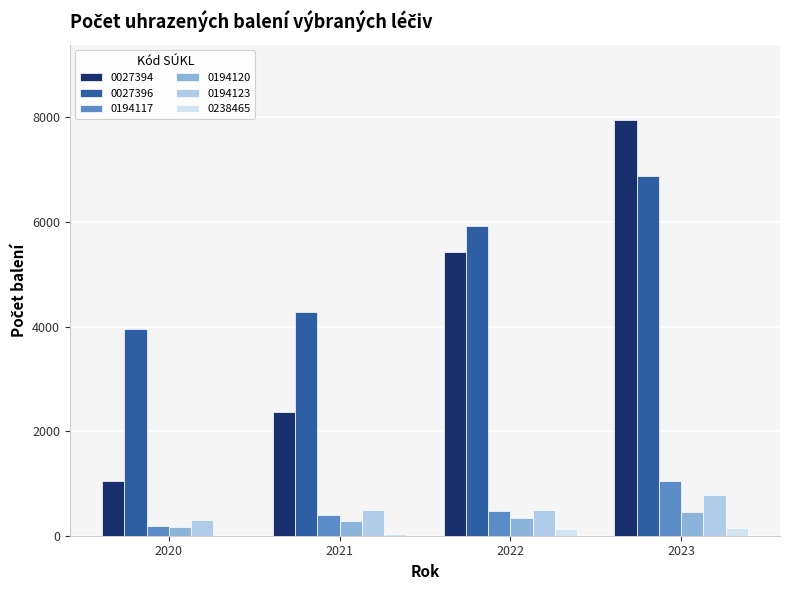

What is the average value of the 0027396 series?

5257.6